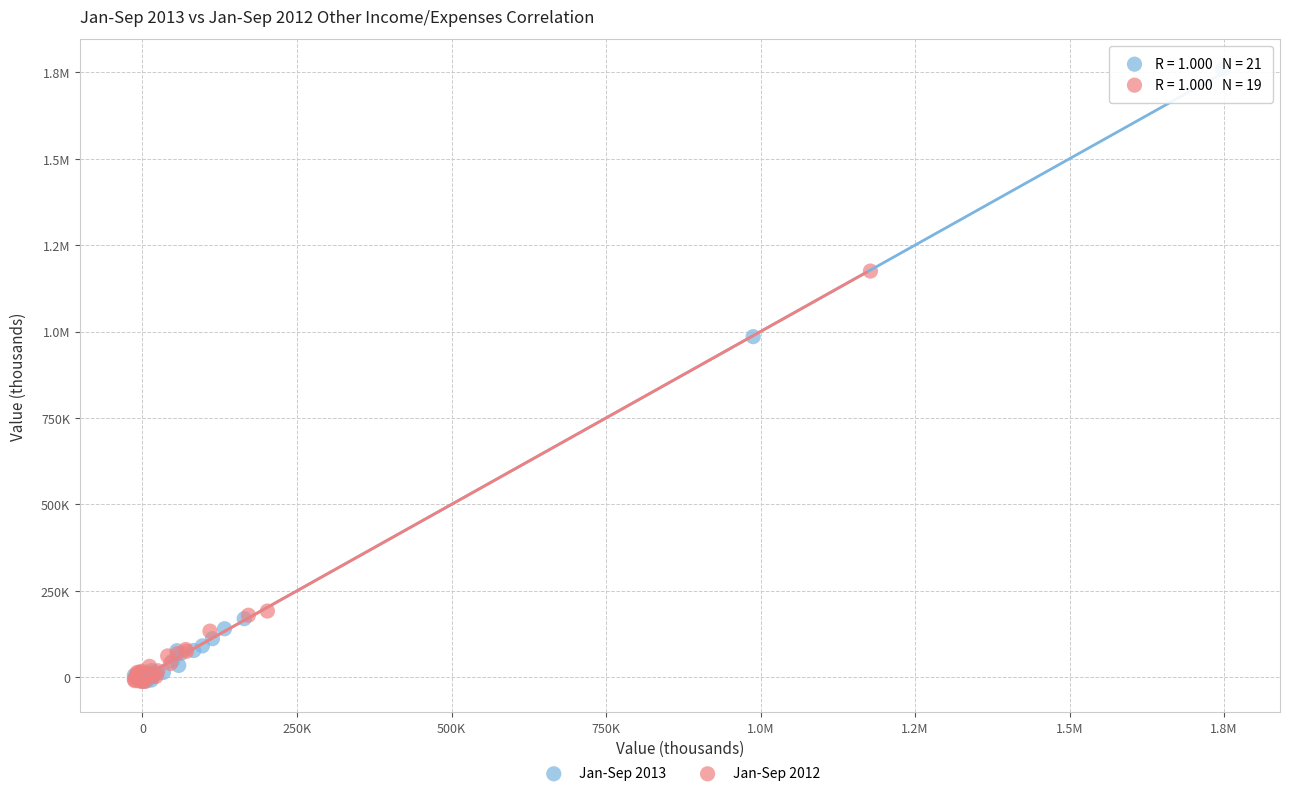

What are all the series names shown in the legend?

Jan-Sep 2013, Jan-Sep 2012